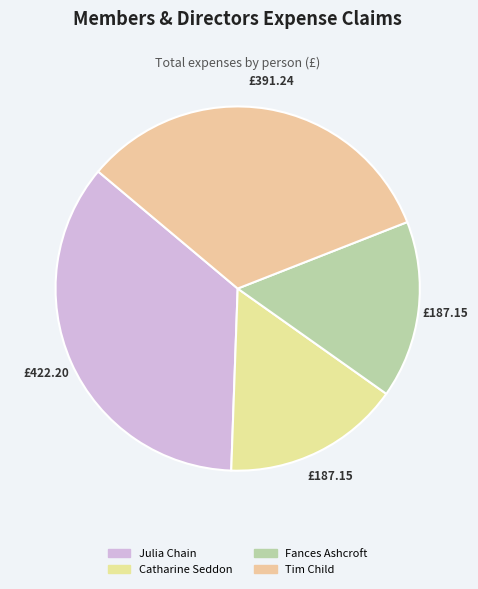

Is there any slice that represents more than half of the pie?

No